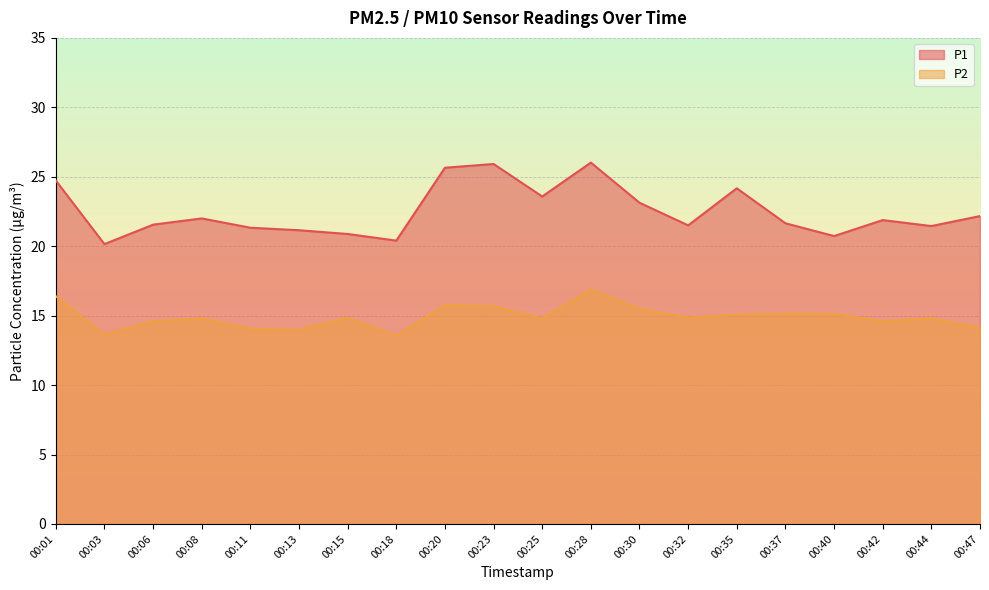

Which series has the largest total across all categories?

P1